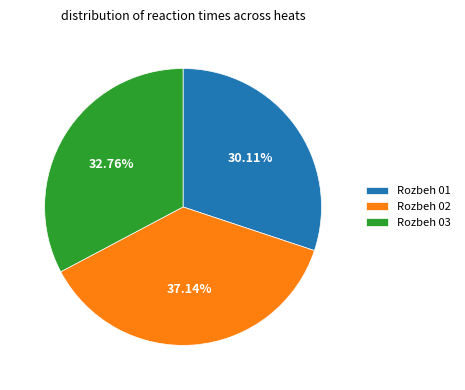

How many segments does this pie chart have?

3